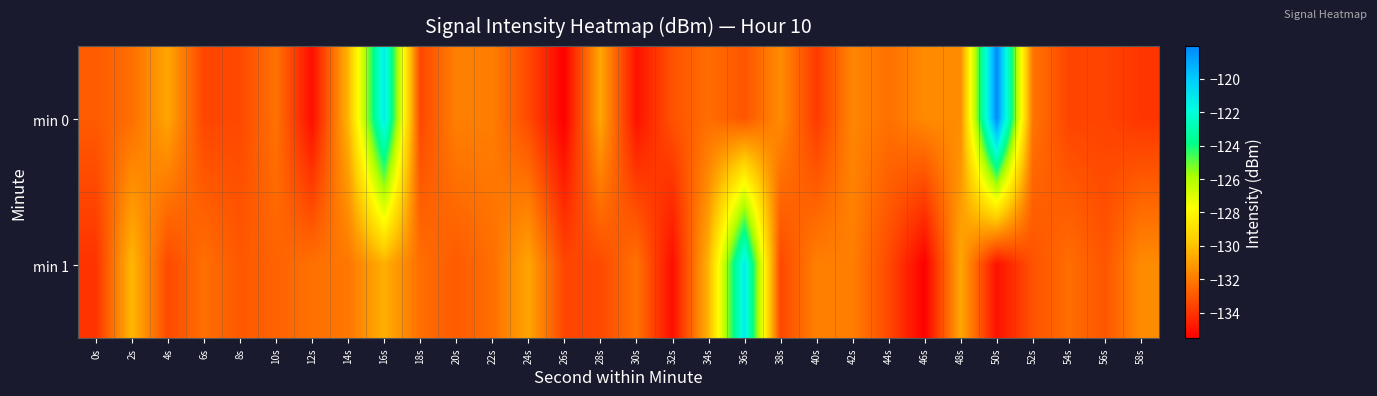

Reading right to left, extract all data points from this chart.

min 0: 58s=-134.0	56s=-133.6	54s=-133.5	52s=-132.2	50s=-118.0	48s=-131.5	46s=-131.5	44s=-132.3	42s=-131.7	40s=-133.8	38s=-131.5	36s=-133.1	34s=-132.4	32s=-133.2	30s=-135.0	28s=-130.8	26s=-135.5	24s=-133.4	22s=-131.9	20s=-131.8	18s=-133.5	16s=-121.2	14s=-130.3	12s=-135.1	10s=-132.2	8s=-133.4	6s=-133.5	4s=-130.8	2s=-132.3	0s=-132.9
min 1: 58s=-131.5	56s=-133.1	54s=-132.4	52s=-133.2	50s=-135.0	48s=-130.8	46s=-135.5	44s=-133.4	42s=-131.9	40s=-131.8	38s=-133.5	36s=-121.2	34s=-130.3	32s=-135.1	30s=-132.2	28s=-133.4	26s=-133.5	24s=-130.8	22s=-132.3	20s=-132.9	18s=-132.3	16s=-130.5	14s=-132.1	12s=-132.3	10s=-132.7	8s=-133.0	6s=-132.3	4s=-133.4	2s=-130.3	0s=-134.0